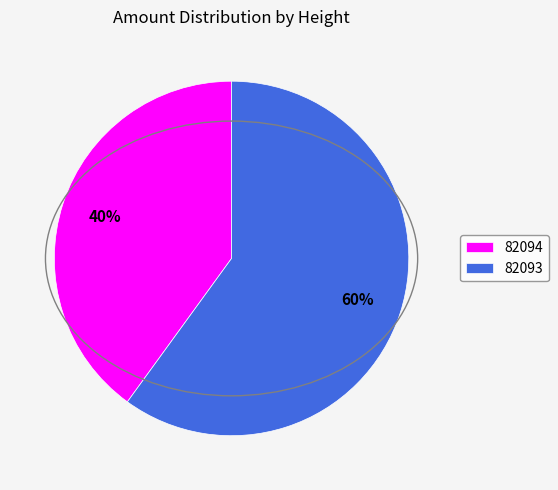

What percentage is the 82093 slice, to the nearest percent?

60%